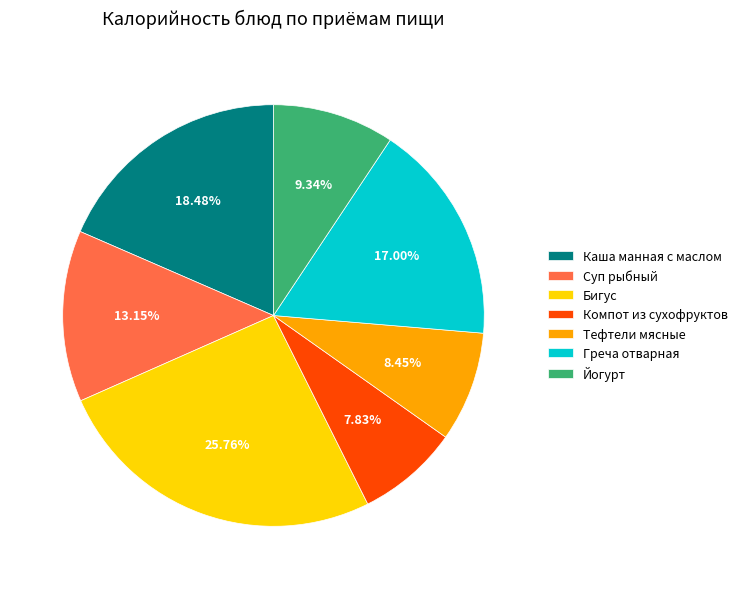

Is Греча отварная the majority of the pie?

No